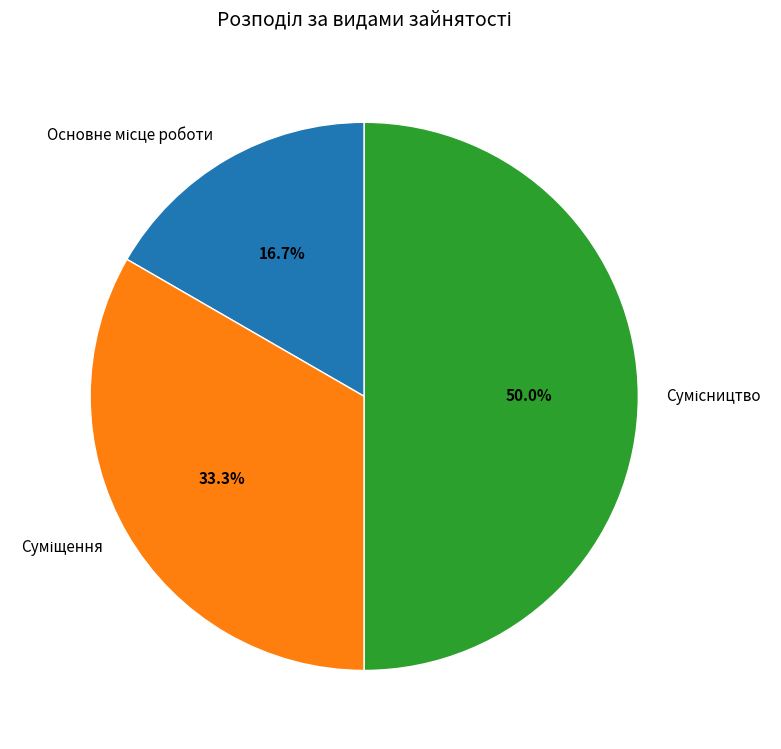

How many slices are in this pie chart?

3